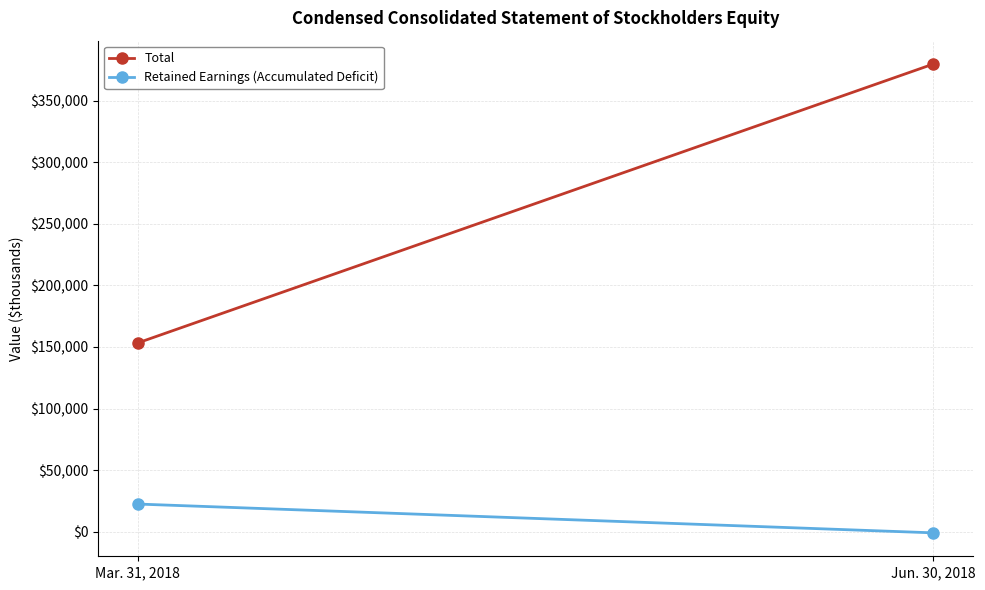

At which label is Retained Earnings (Accumulated Deficit) closest to 10830?

Jun. 30, 2018